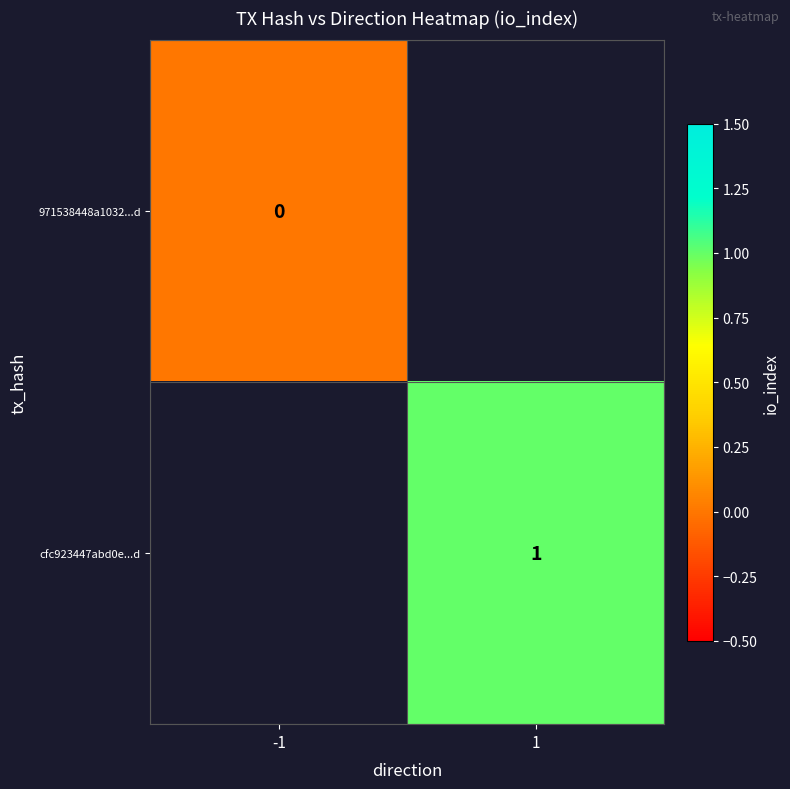

True or false: cfc923447abd0e...d has a value of 1 at 1.

True